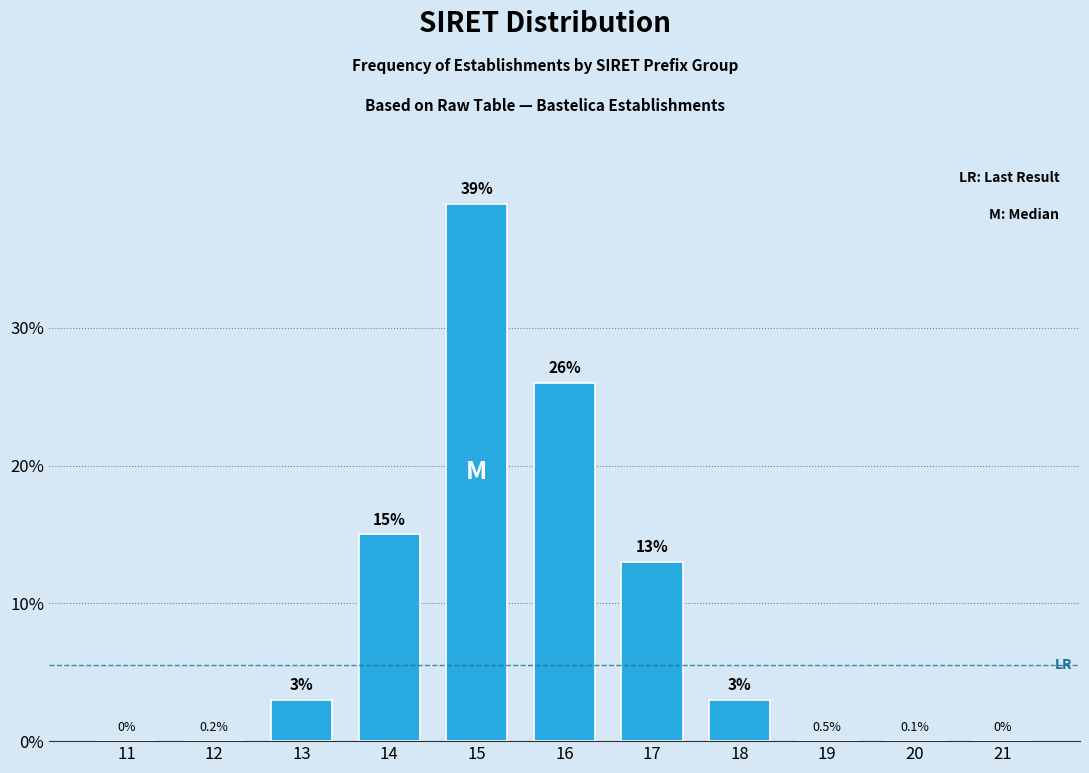

Reading right to left, transcribe all the data shown in this chart.

21=0	20=0	19=0	18=3	17=13	16=26	15=39	14=15	13=3	12=0	11=0